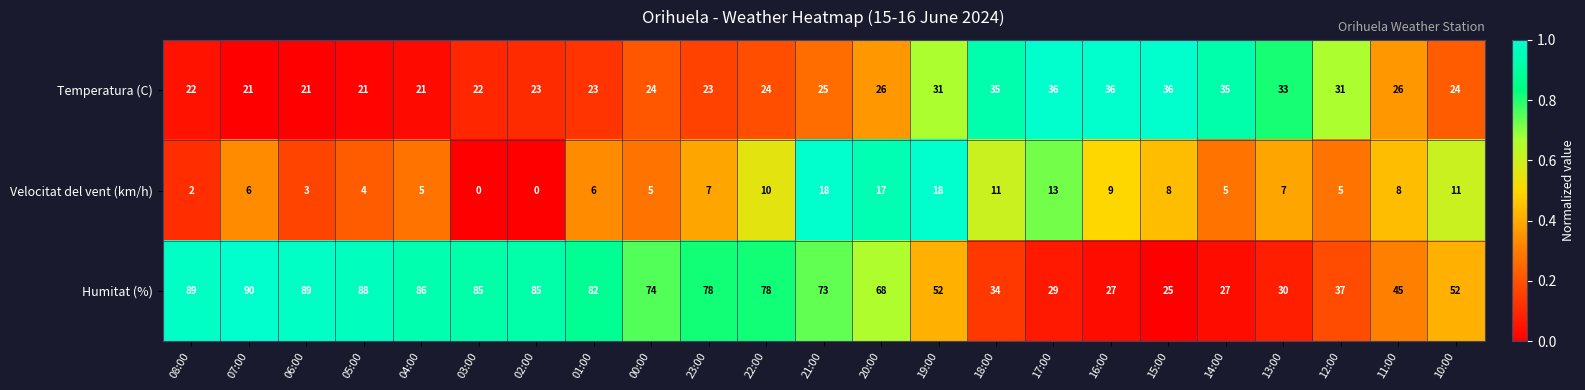

At which category is the sum across all series the highest?

07:00